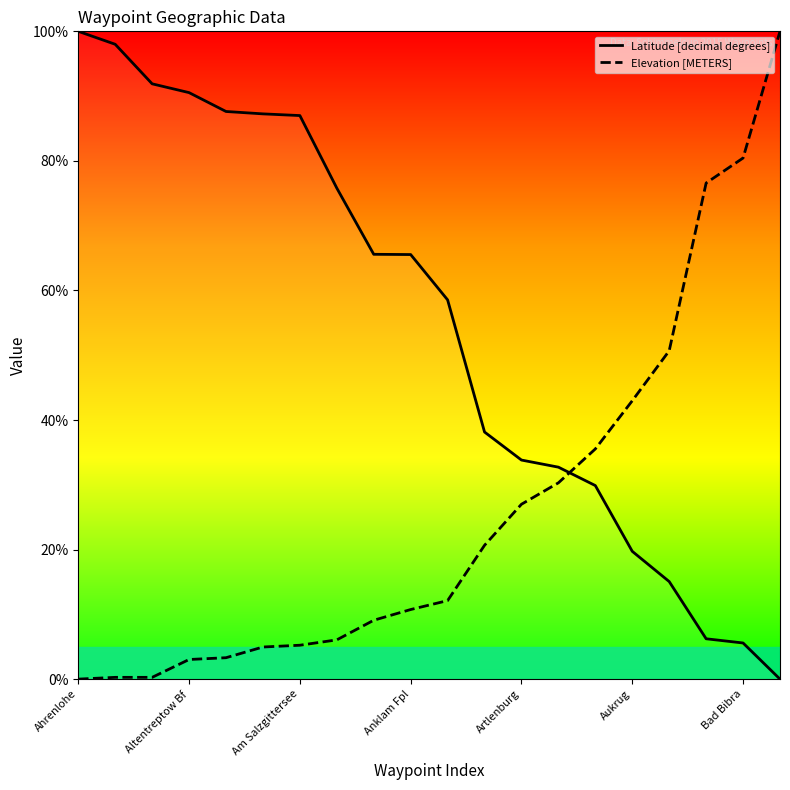

Is this an area chart (filled region under the line)?

No